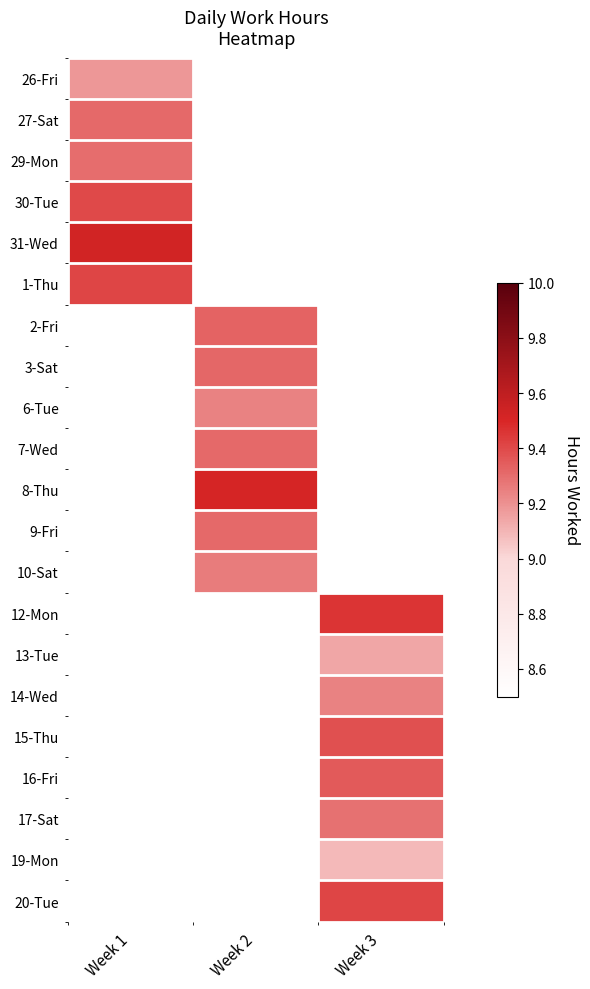

What is the total value across all series at Week 3?

74.4